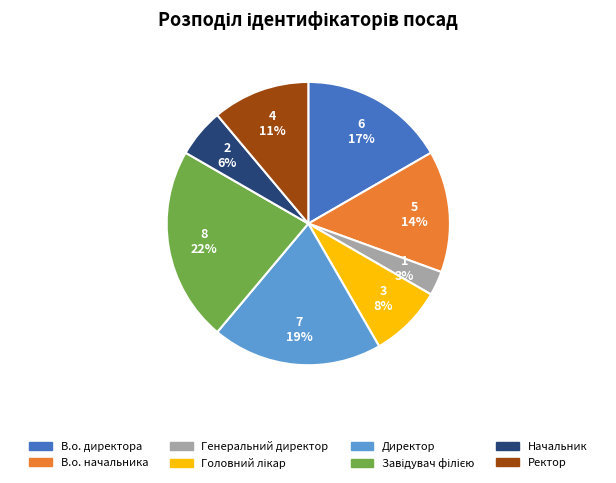

Between В.о. начальника and Ректор, which is larger?

В.о. начальника